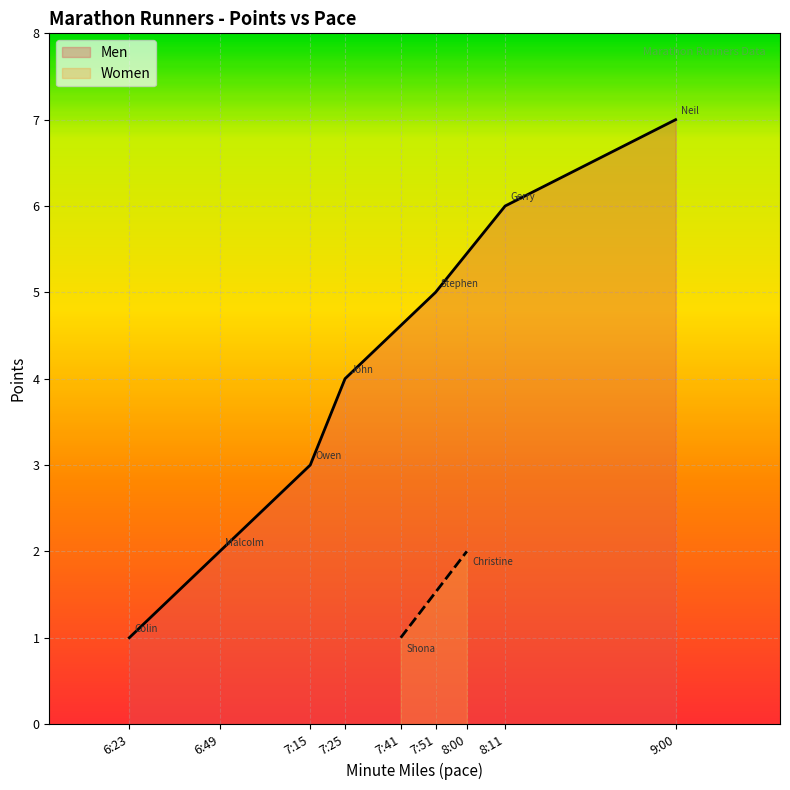

Where is the data nearest to the value 4?

7:25